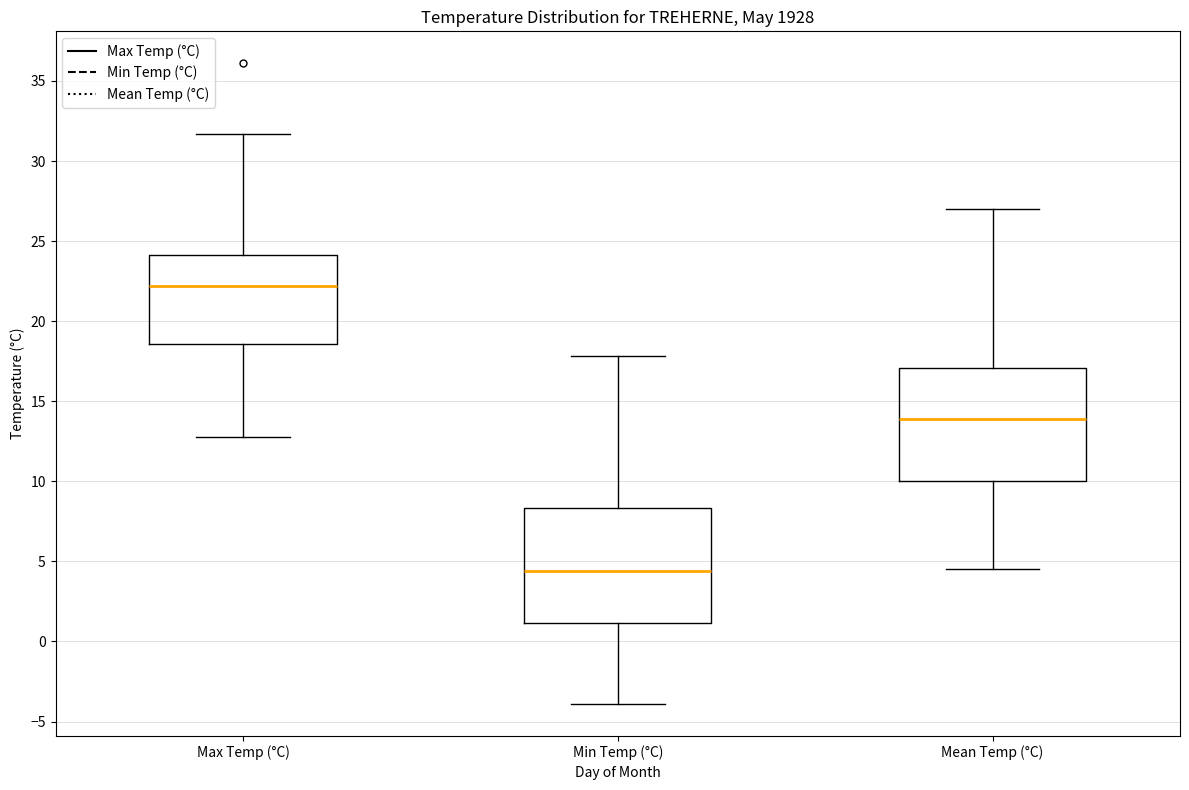

Reading left to right, read every box against the y-axis: the position of its median line, the range the box covers, and the ends of its whiskers. The values are not printed on the chart, so give them approximately, as read against the axis.

Max Temp (°C): median 22.0, box 18.5 to 24.0, whiskers 13.0 to 31.5
Min Temp (°C): median 4.5, box 1.0 to 8.5, whiskers -4.0 to 18.0
Mean Temp (°C): median 14.0, box 10.0 to 17.0, whiskers 4.5 to 27.0